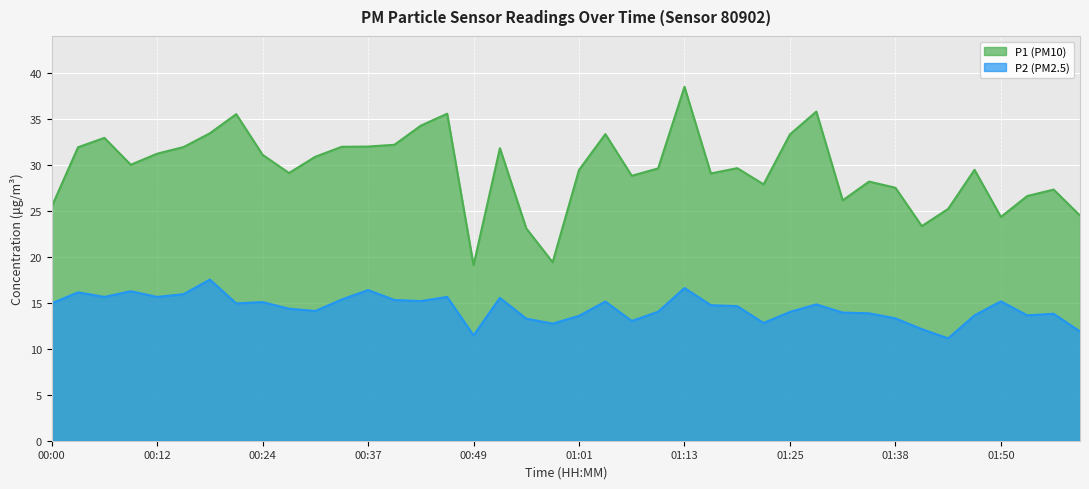

List the series in order of their peak value, highest first.

P1 (PM10), P2 (PM2.5)